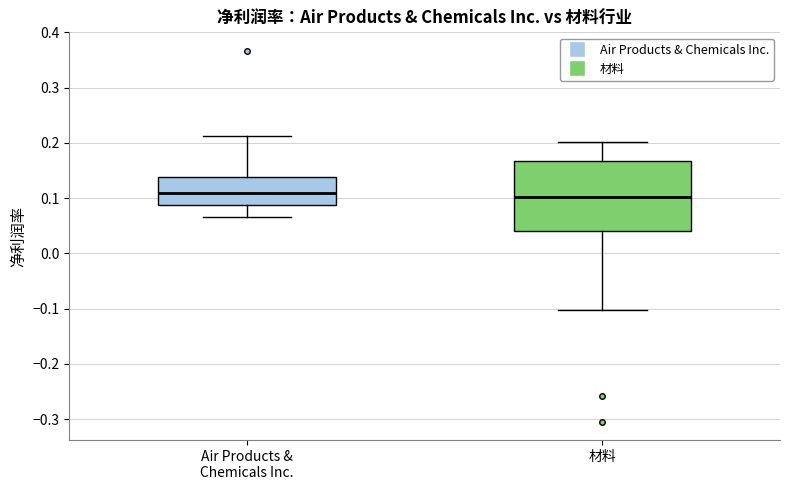

Where is the lower edge of the box for Air Products & Chemicals Inc. on the y-axis? The values are not printed on the chart, so give them approximately, as read against the axis.

0.09